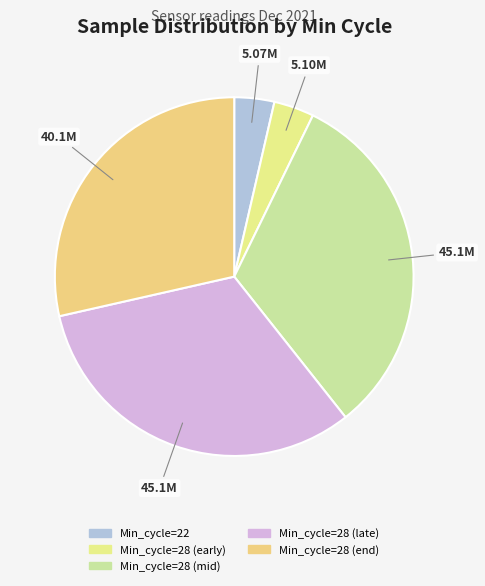

How many segments does this pie chart have?

5